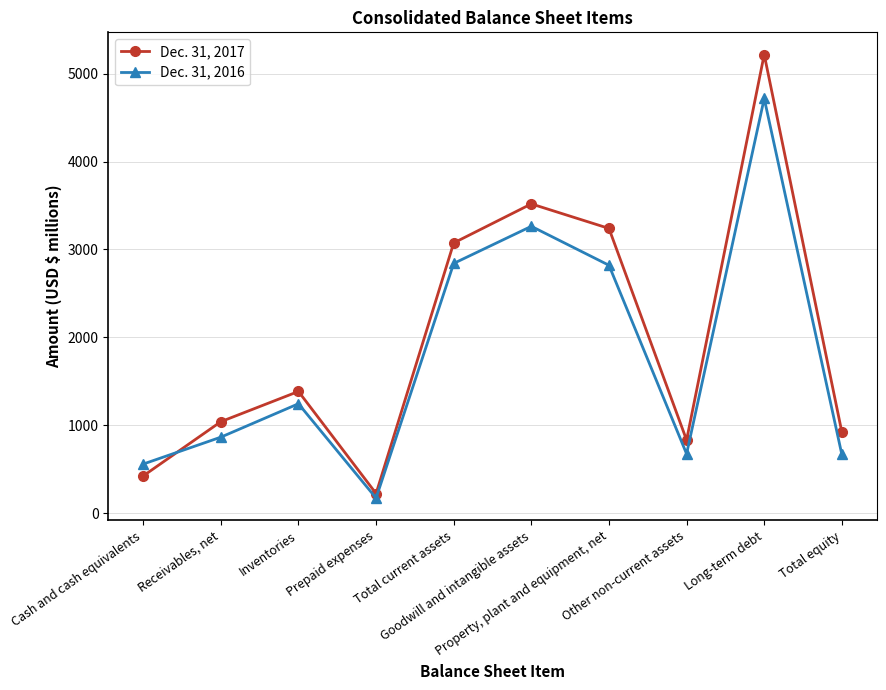

Is the value of Dec. 31, 2016 at Inventories greater than the value of Dec. 31, 2017 at Total equity?

Yes